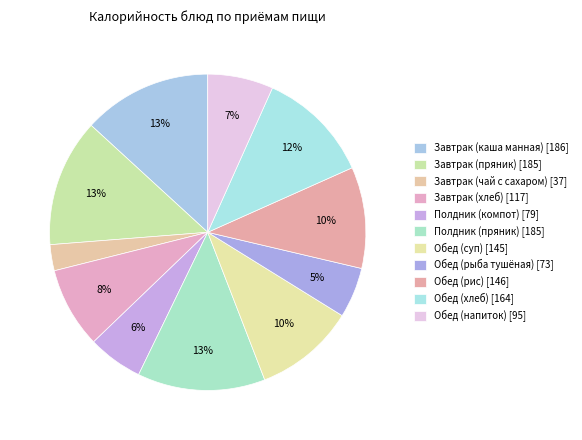

True or false: Обед (рыба тушёная) accounts for 1% of the total.

False